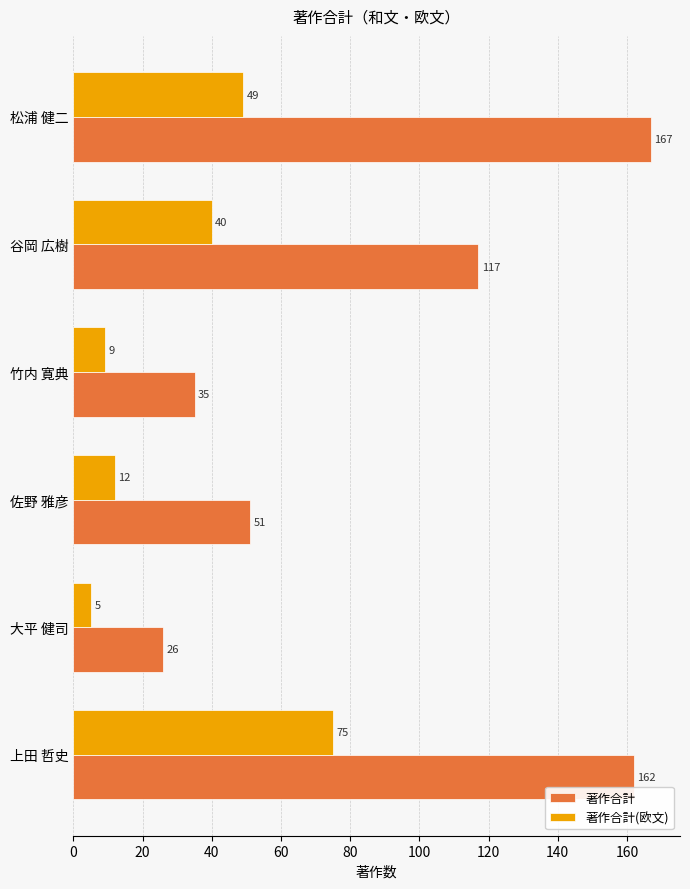

Rank the categories by 著作合計 value from highest to lowest.

松浦 健二, 上田 哲史, 谷岡 広樹, 佐野 雅彦, 竹内 寛典, 大平 健司